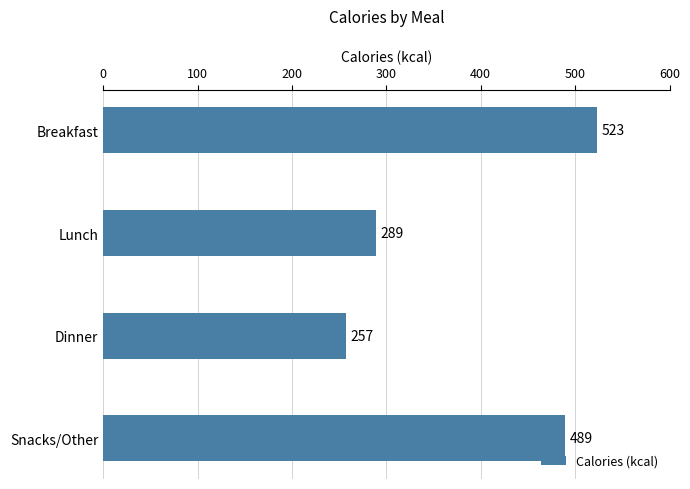

Does the chart contain stacked bars?

No